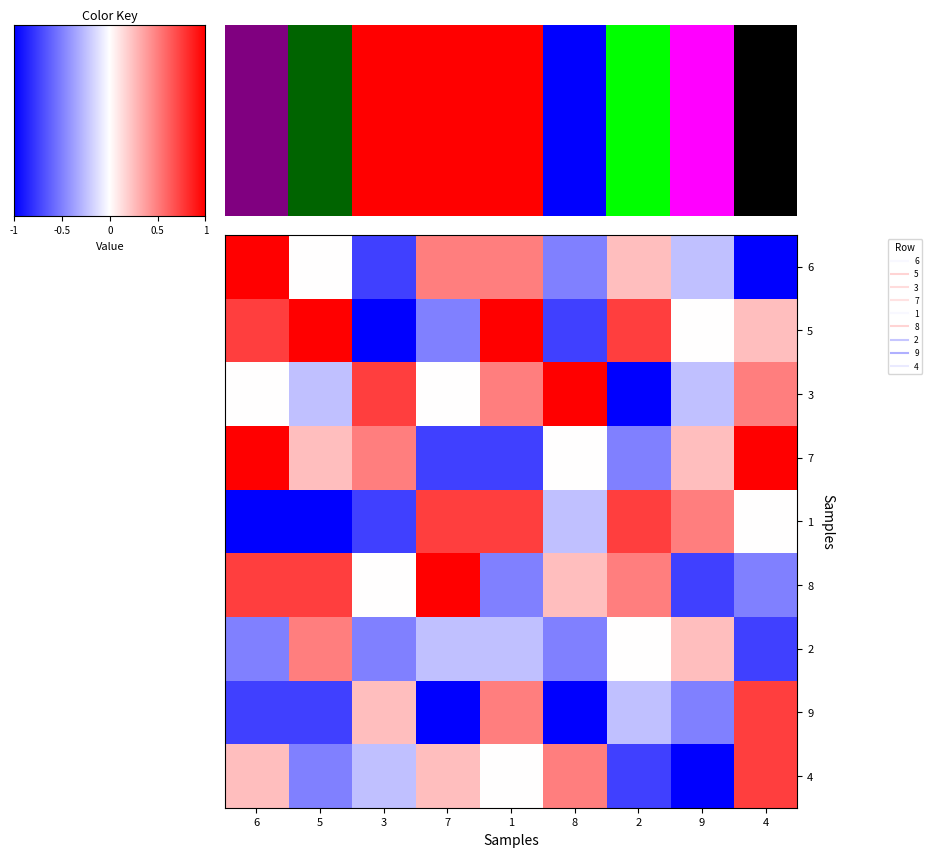

At how many categories does at least one series exceed 0?

9